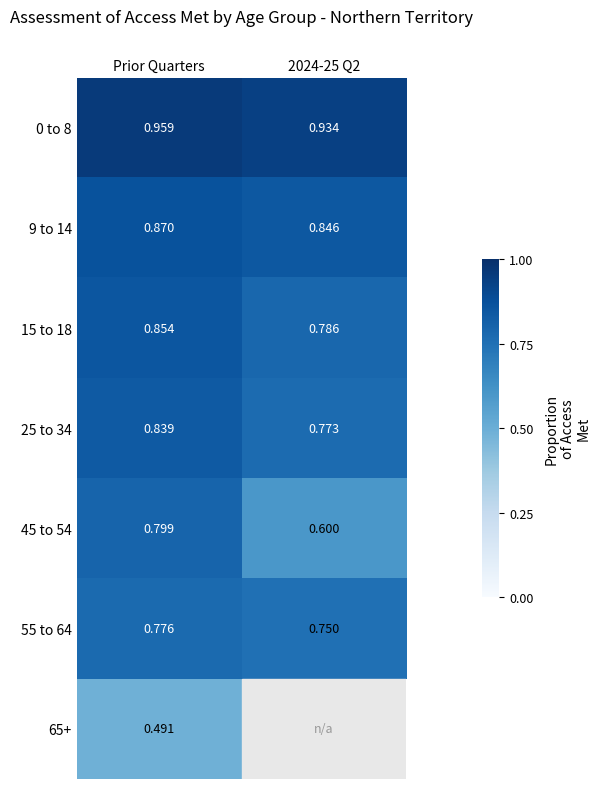

Is the value of 45 to 54 at 2024-25 Q2 greater than the value of 15 to 18 at 2024-25 Q2?

No